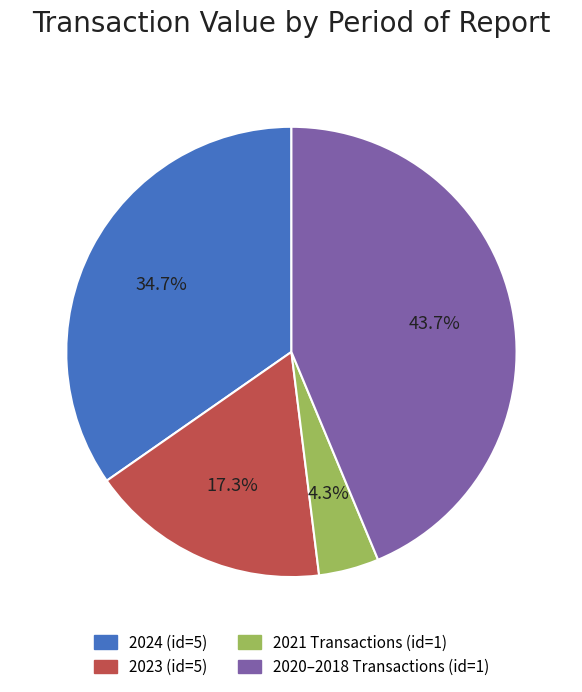

Is there a majority slice in this chart?

No